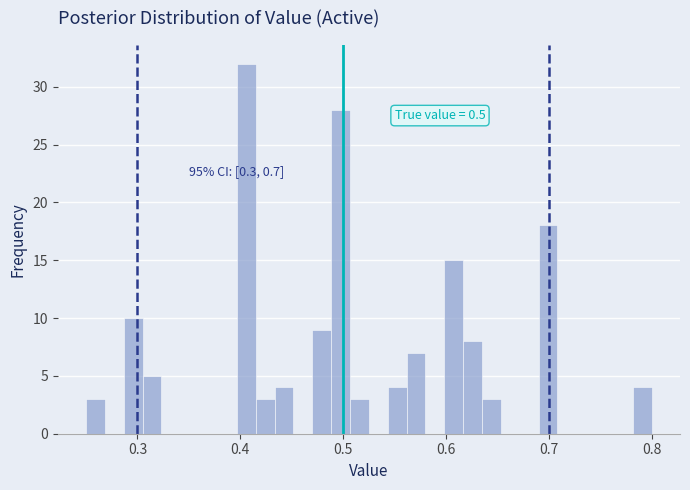

Read against the x-axis, roughly where is the centre of the tallest bar?

0.41